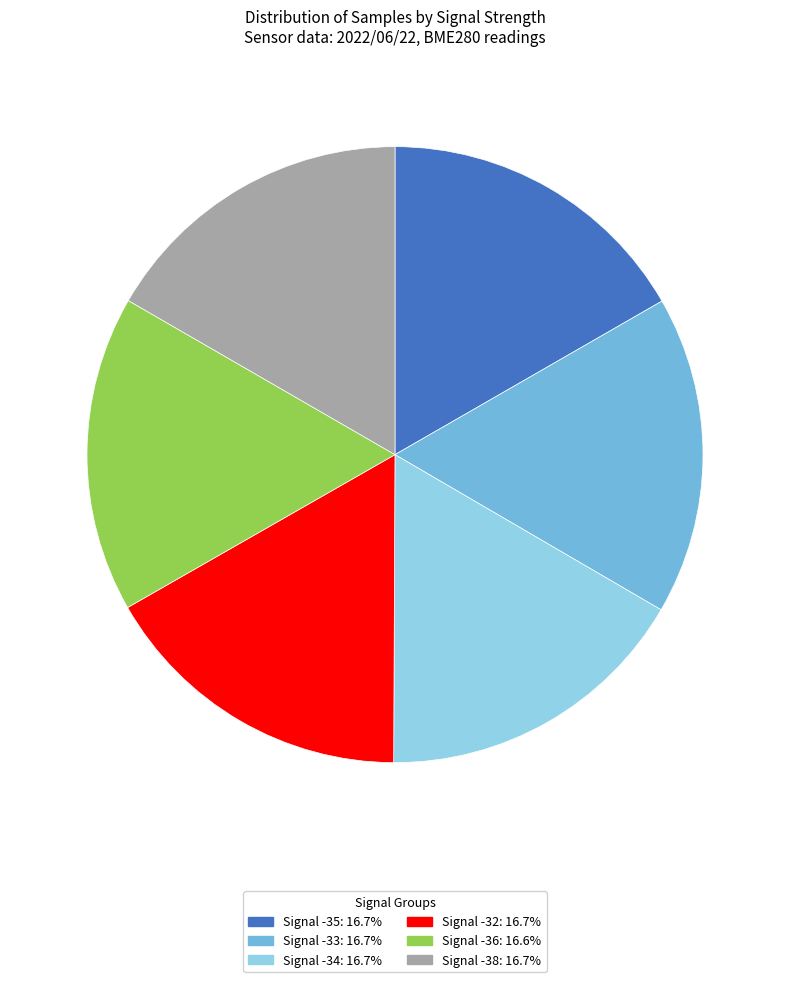

Is there any slice that represents more than half of the pie?

No